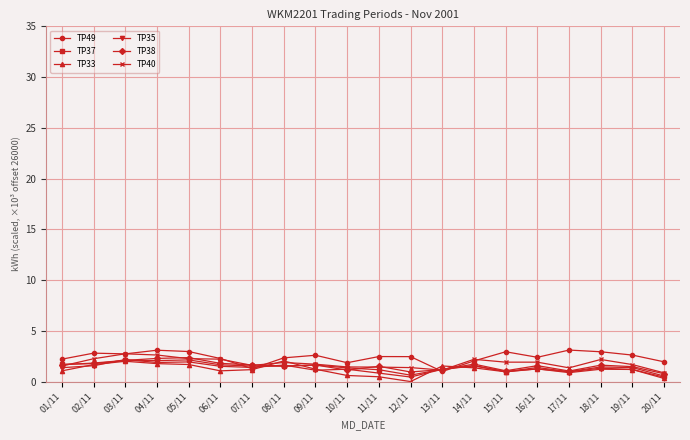

What is the sum of all TP35 values?

25.7